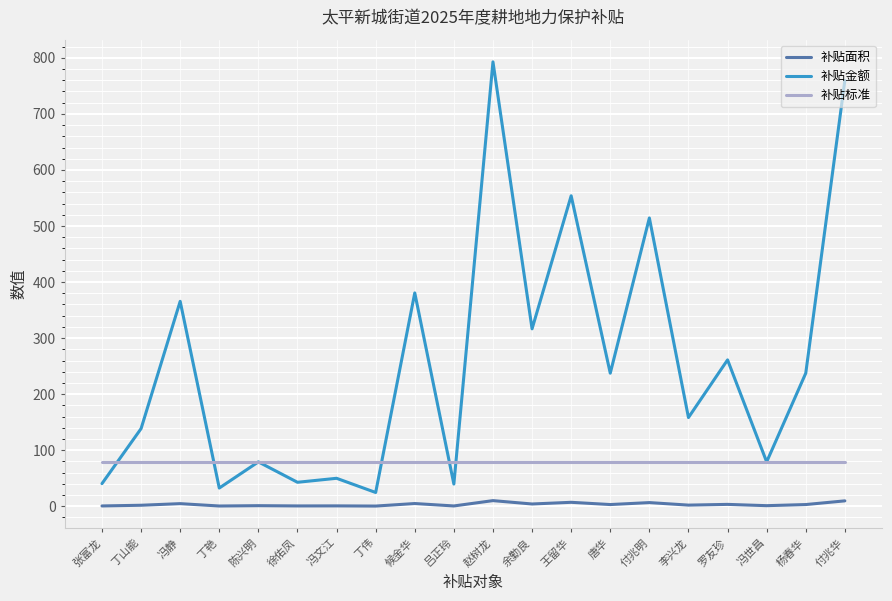

What is the lowest value of the 补贴标准 series?

79.1